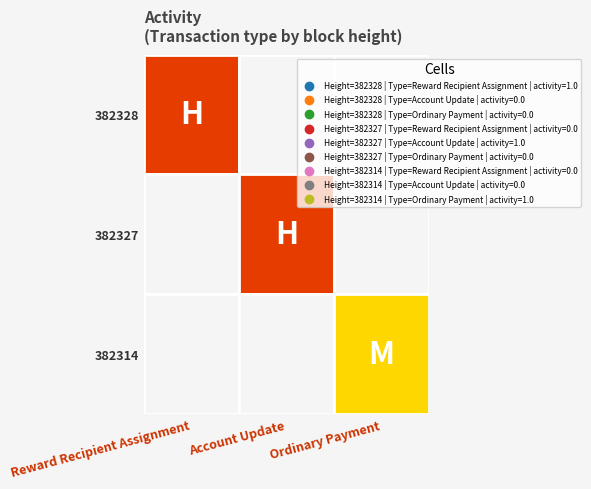

Which series has the widest spread of values?

Reward Recipient Assignment